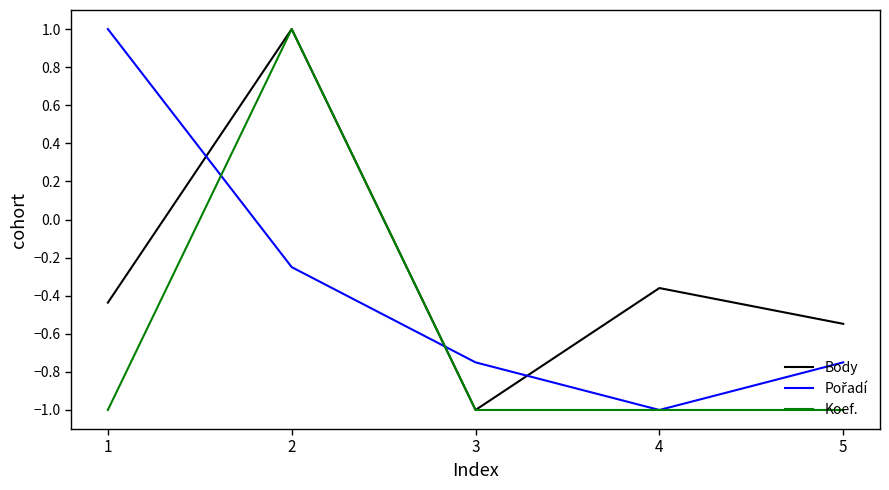

The value of Body at 2 is 1.0. True or false?

True